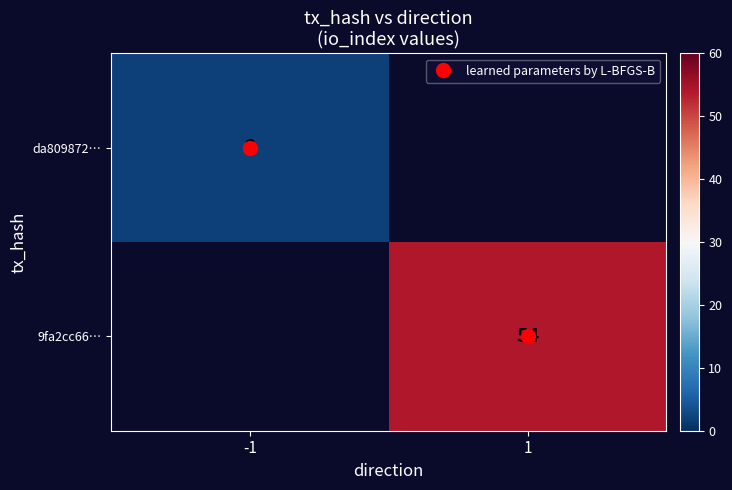

What is the maximum value shown in the chart?

54.0